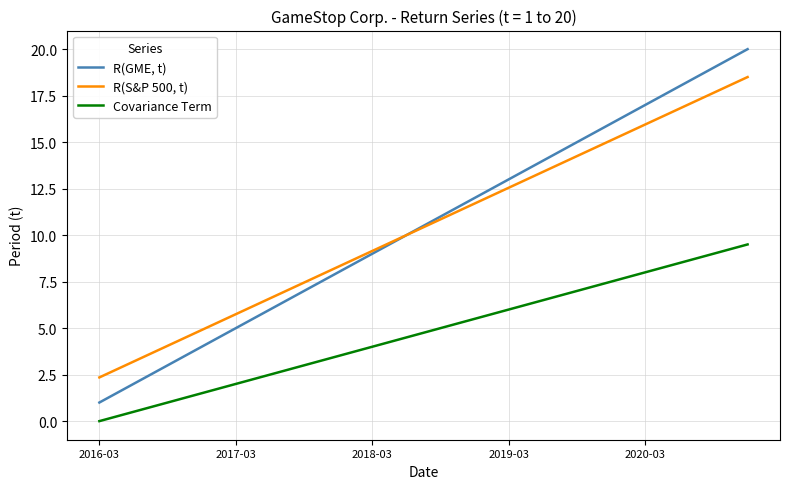

True or false: Covariance Term and R(S&P 500, t) intersect in this chart.

False